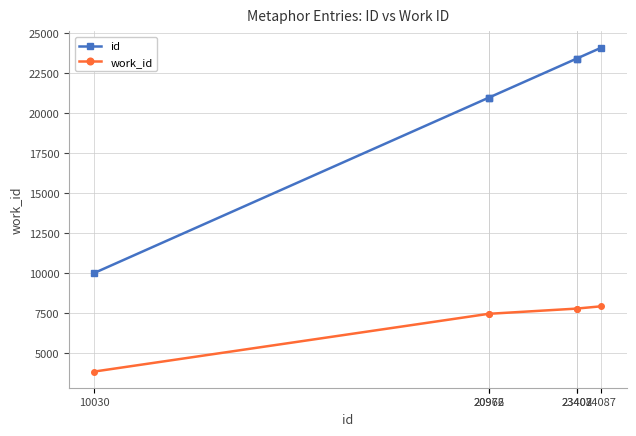

True or false: id and work_id cross at least once.

False